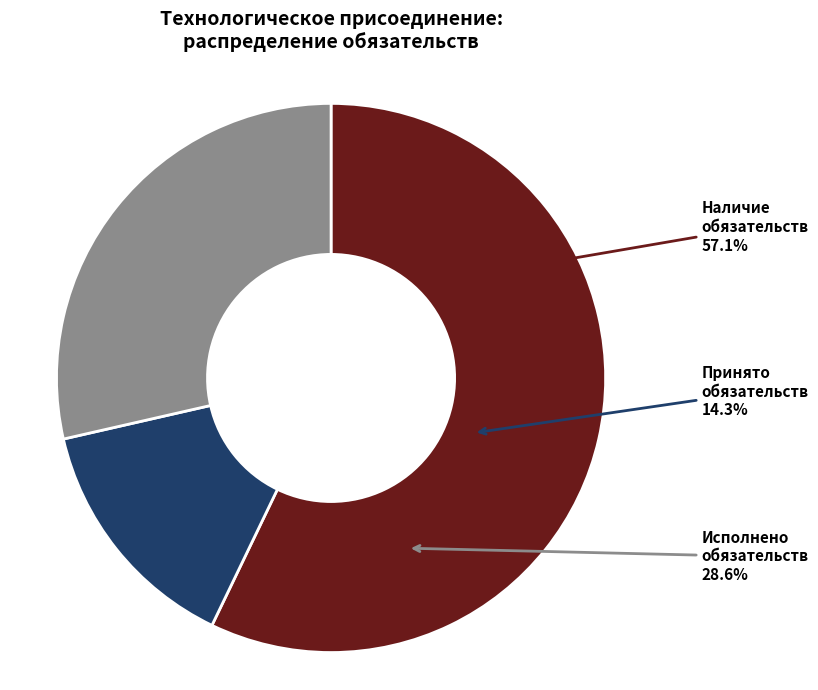

Which has a higher value, Наличие обязательств (шт.) or Принято обязательств (шт.)?

Наличие обязательств (шт.)